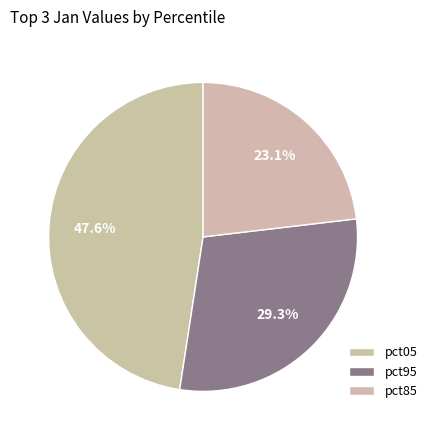

How many segments does this pie chart have?

3